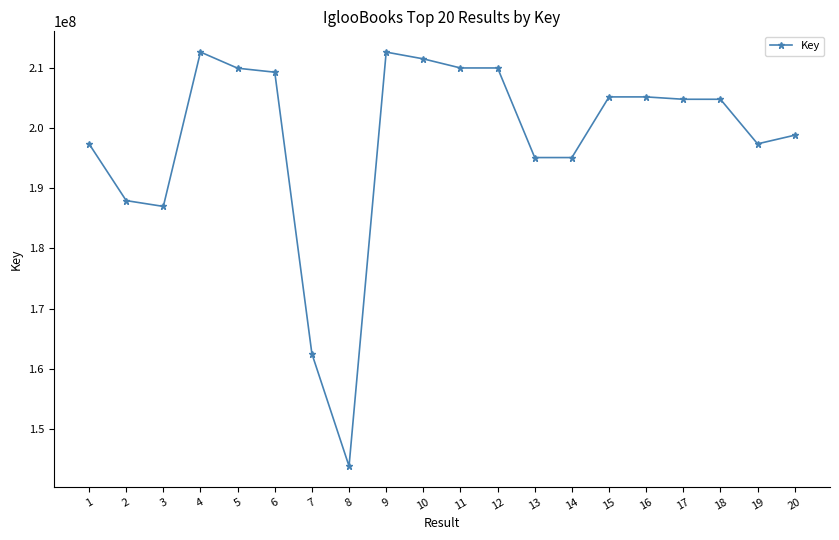

What is the maximum value shown in the chart?

212650917